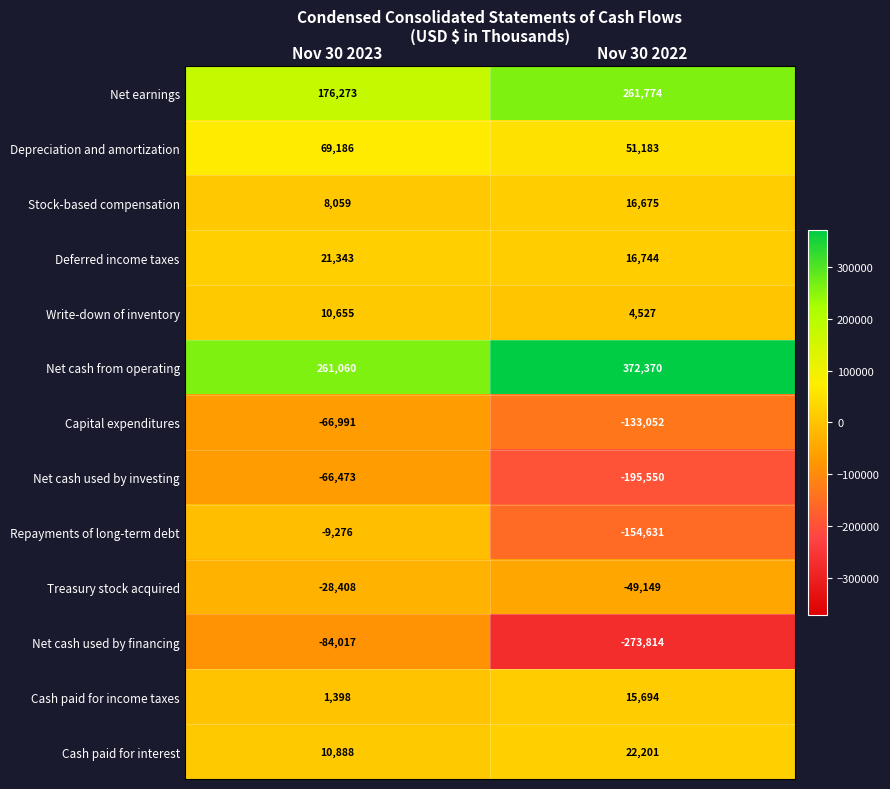

At which category is the sum across all series the highest?

Nov 30 2023